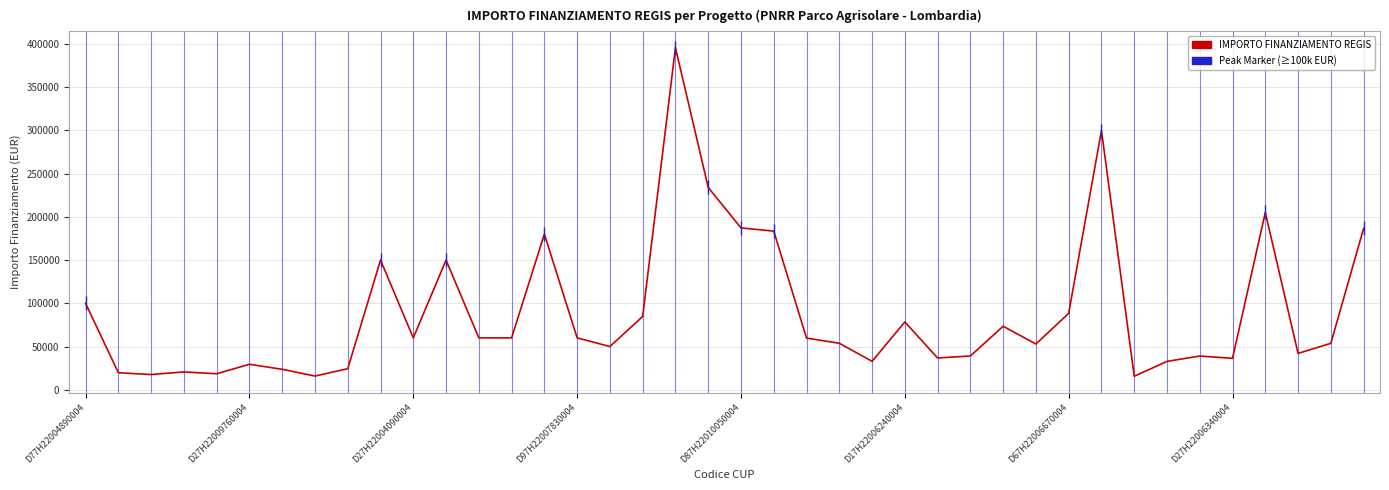

What is the maximum value shown in the chart?

395644.9